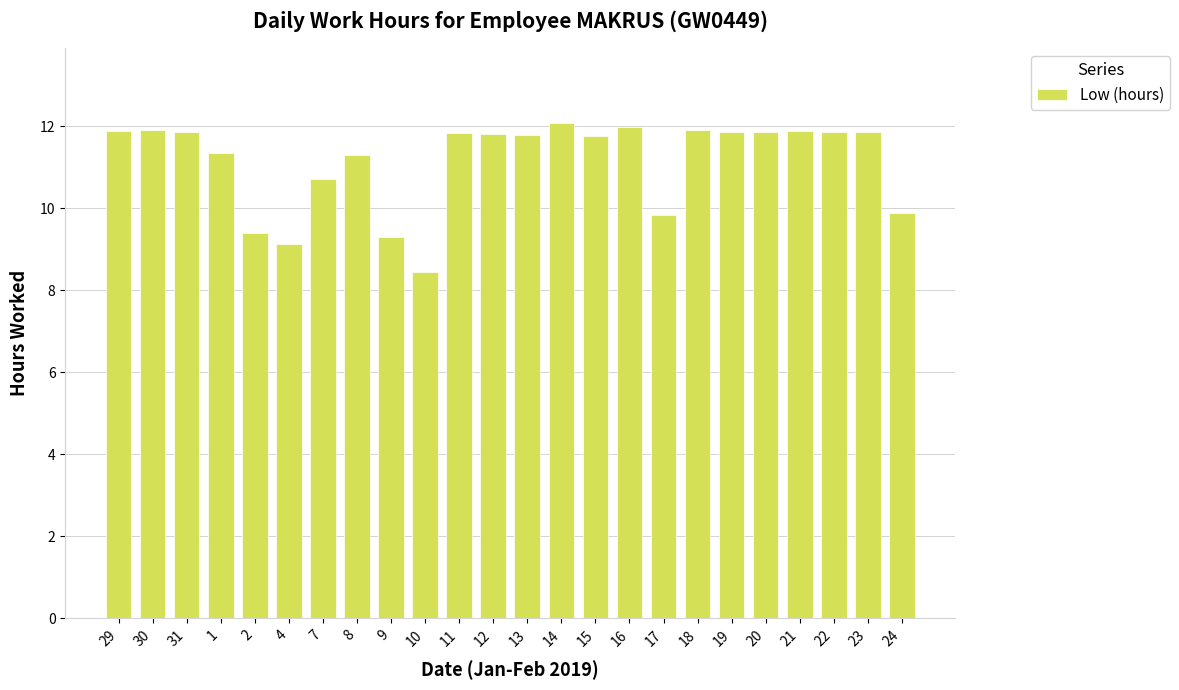

Which category has the lowest value across all series?

10